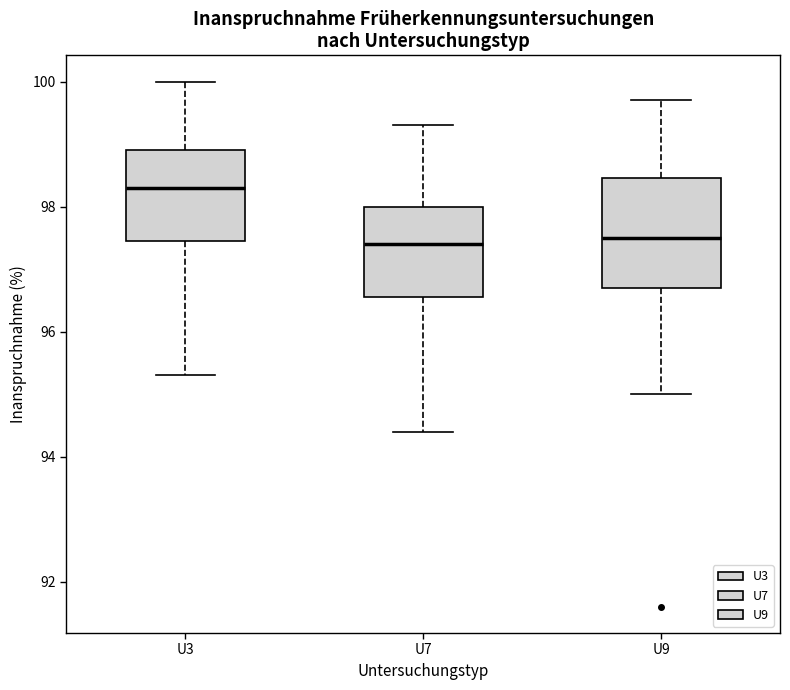

Reading left to right, read every box against the y-axis: the position of its median line, the range the box covers, and the ends of its whiskers. The values are not printed on the chart, so give them approximately, as read against the axis.

U3: median 98.4, box 97.4 to 99.0, whiskers 95.4 to 100.0
U7: median 97.4, box 96.6 to 98.0, whiskers 94.4 to 99.4
U9: median 97.6, box 96.8 to 98.4, whiskers 95.0 to 99.8